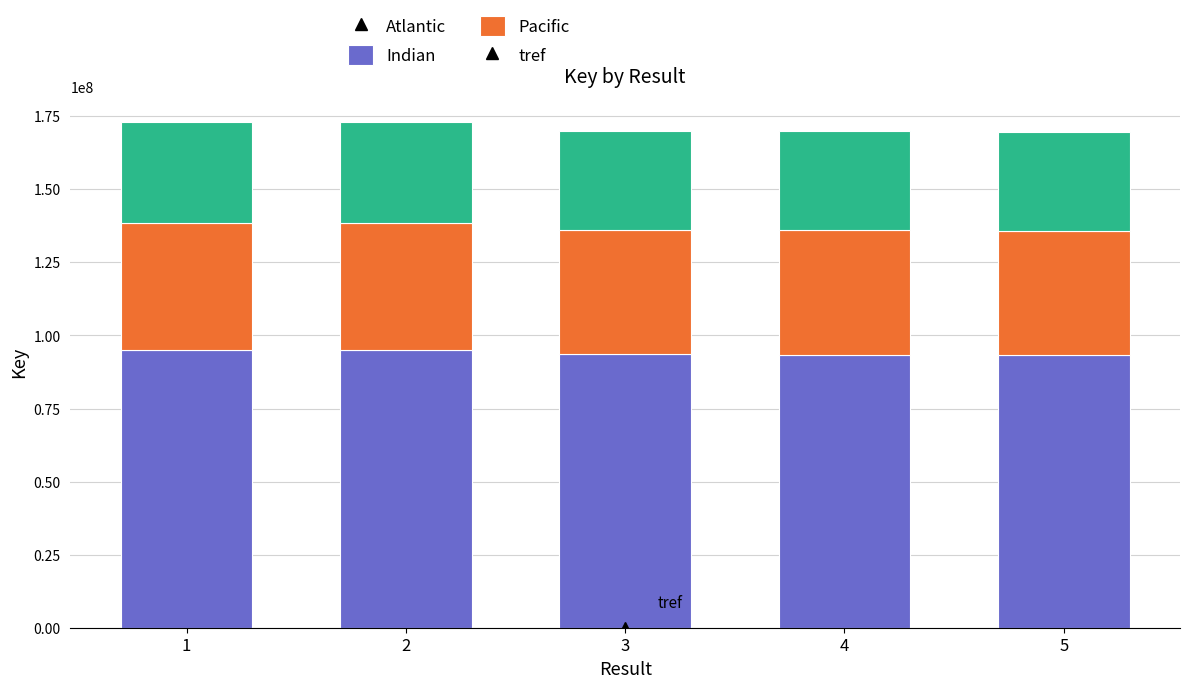

What is the minimum value for Pacific?

93348123.6